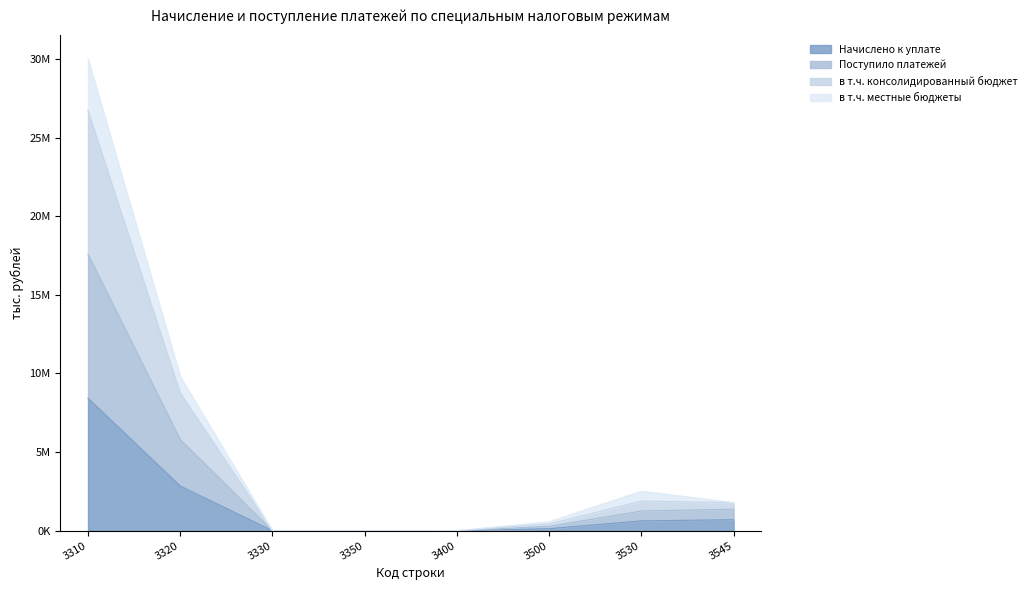

In Поступило платежей, how many points are lower than both neighbors (excluding endpoints)?

1